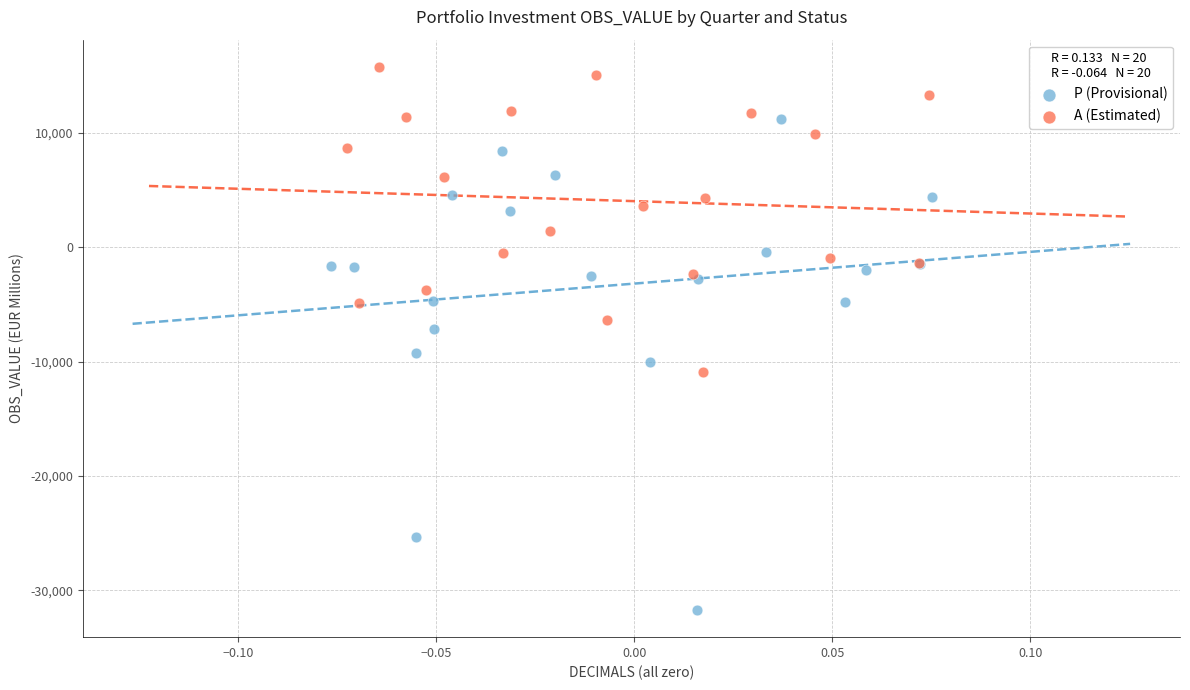

Which series contains the lowest Y value?

P (Provisional)